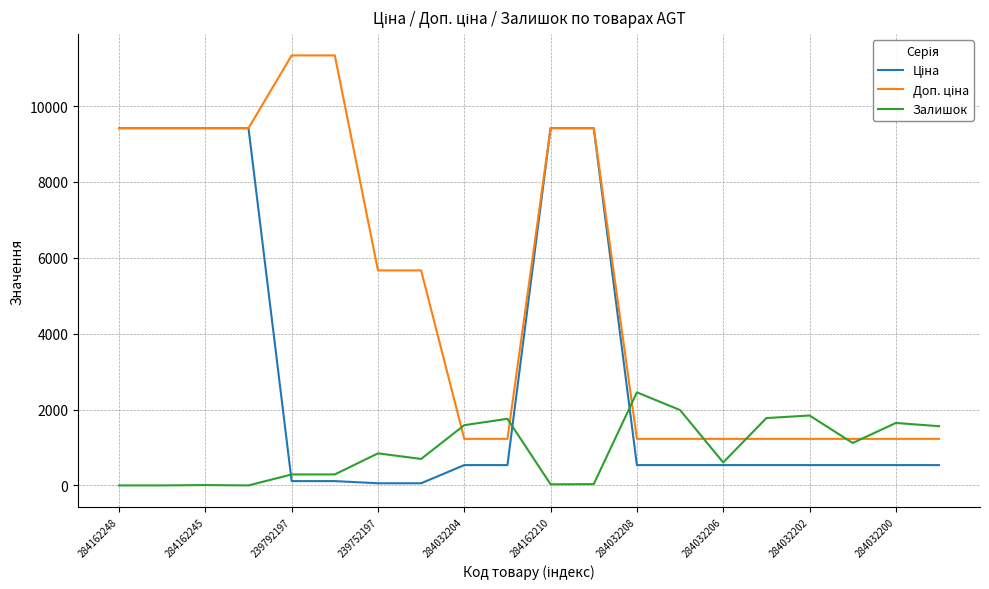

How many distinct data groups are displayed?

3